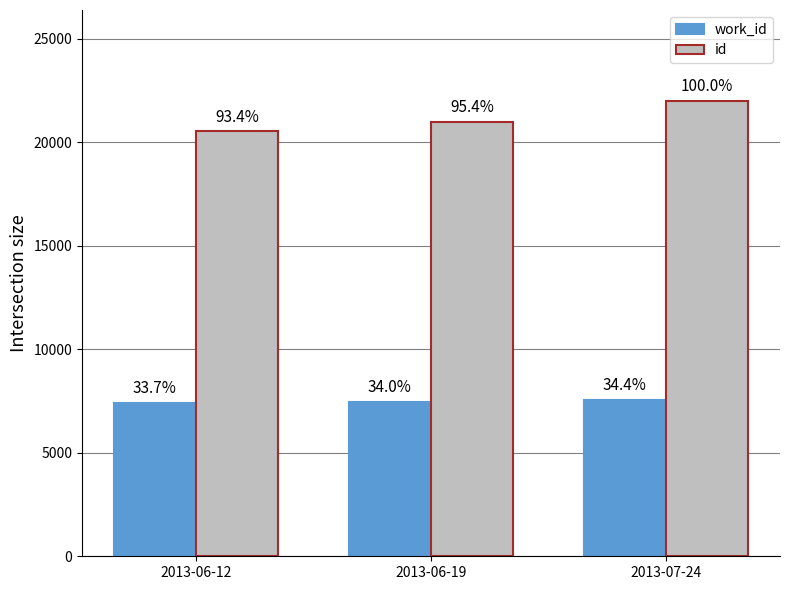

What is the sum of the work_id values at 2013-07-24 and 2013-06-12?

14969